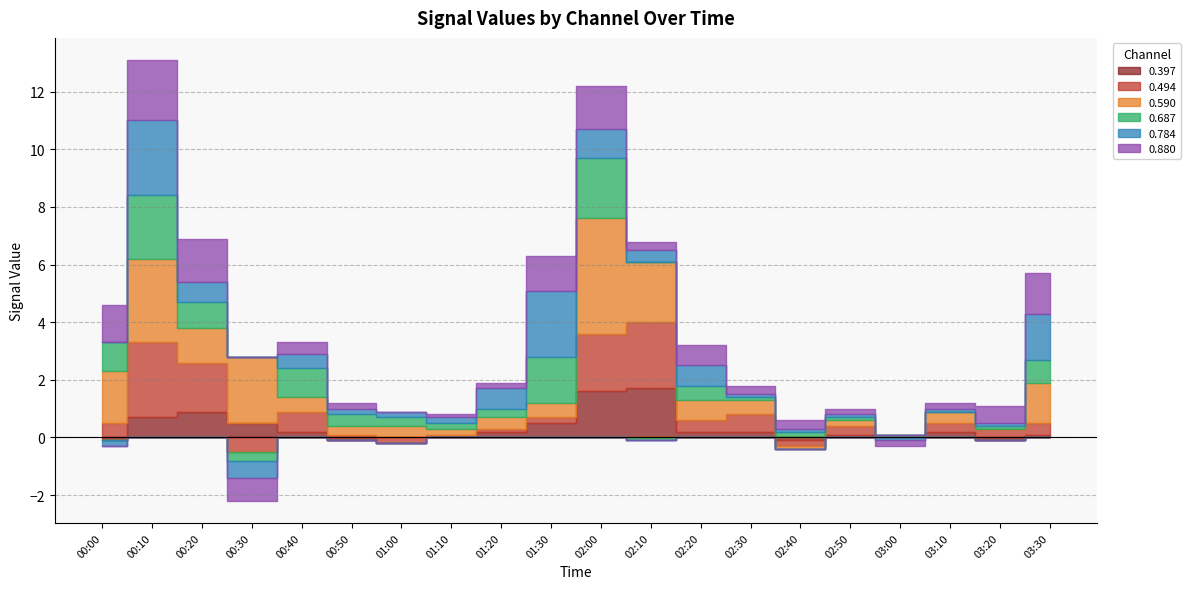

What is the label of the 3rd point from the right?

03:10